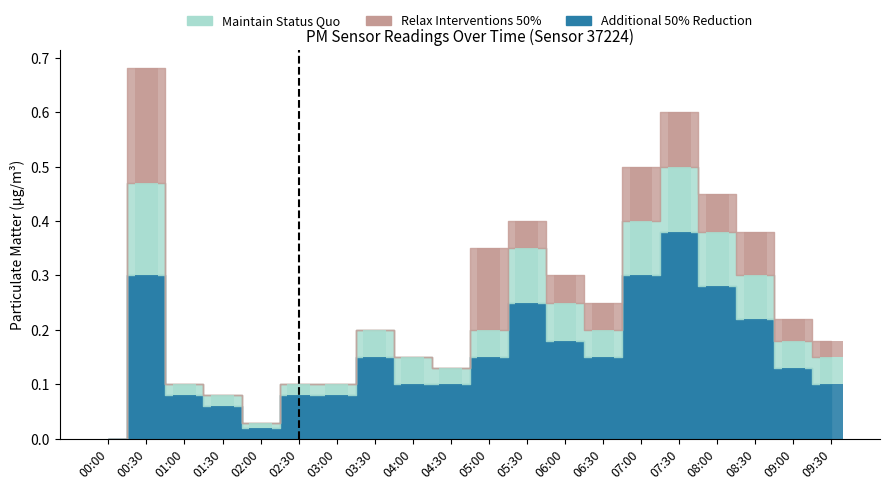

What is the label of the 14th bar from the left?

06:30